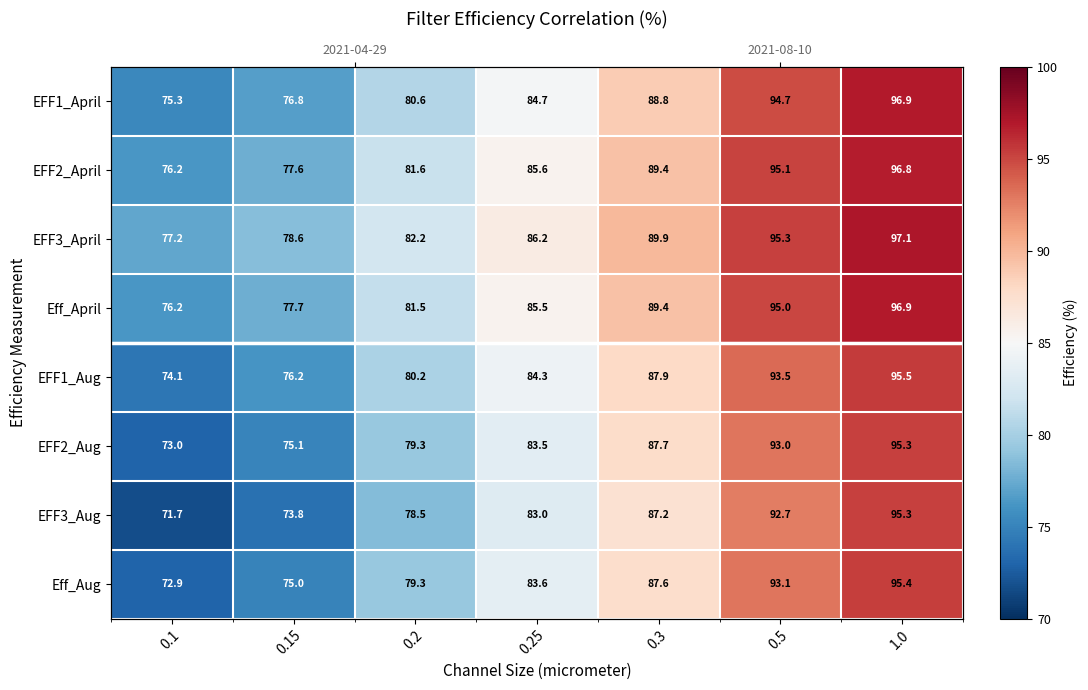

How many series are shown in this chart?

8